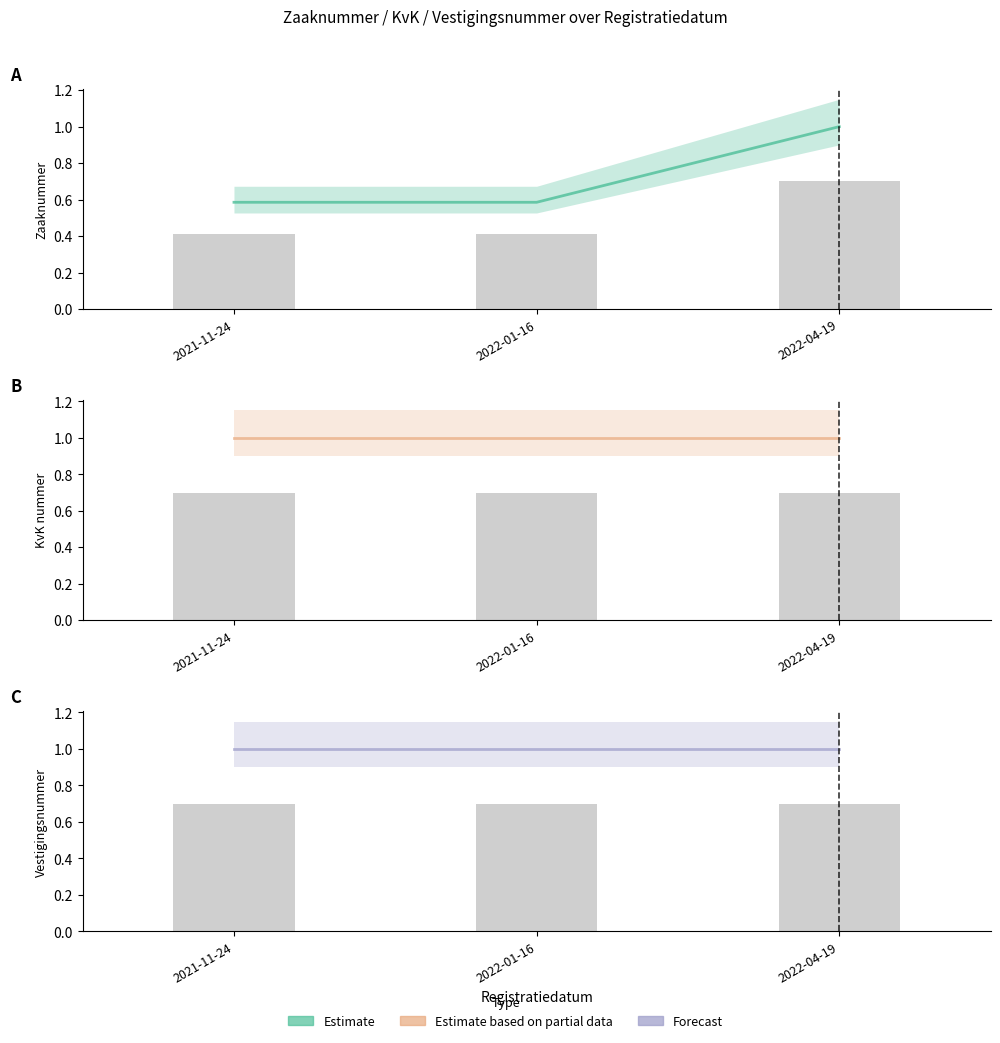

Which series has the widest spread of values?

Estimate